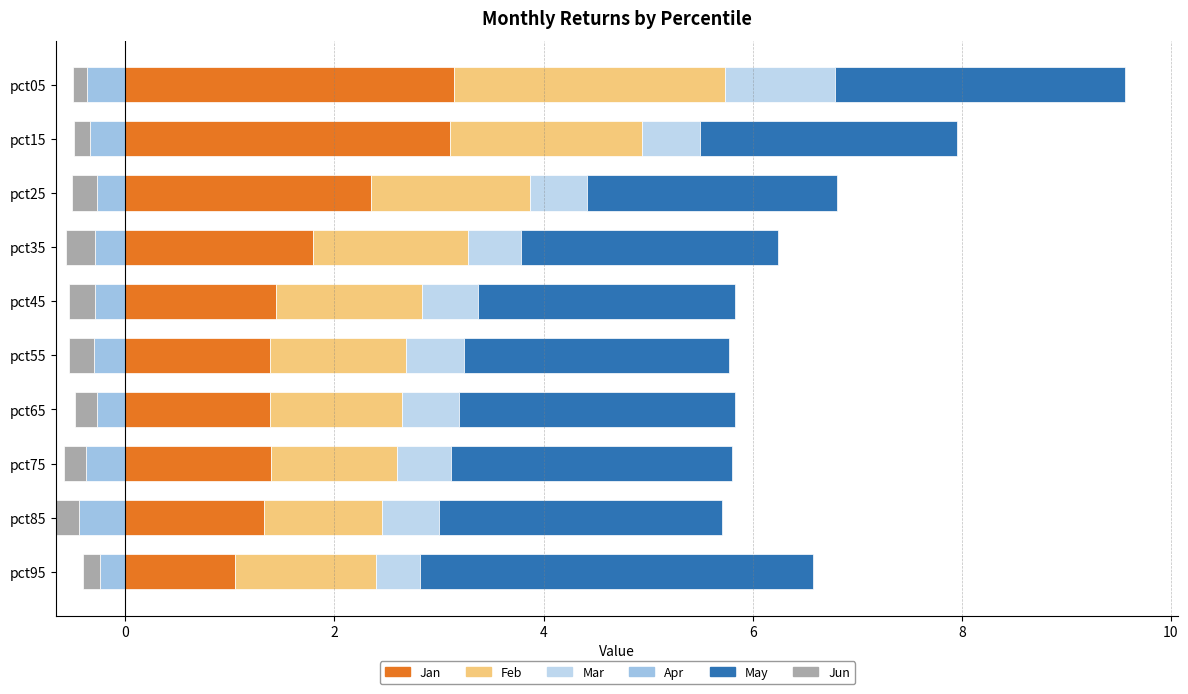

Between pct05 and pct45, which series saw the biggest shift?

Jan